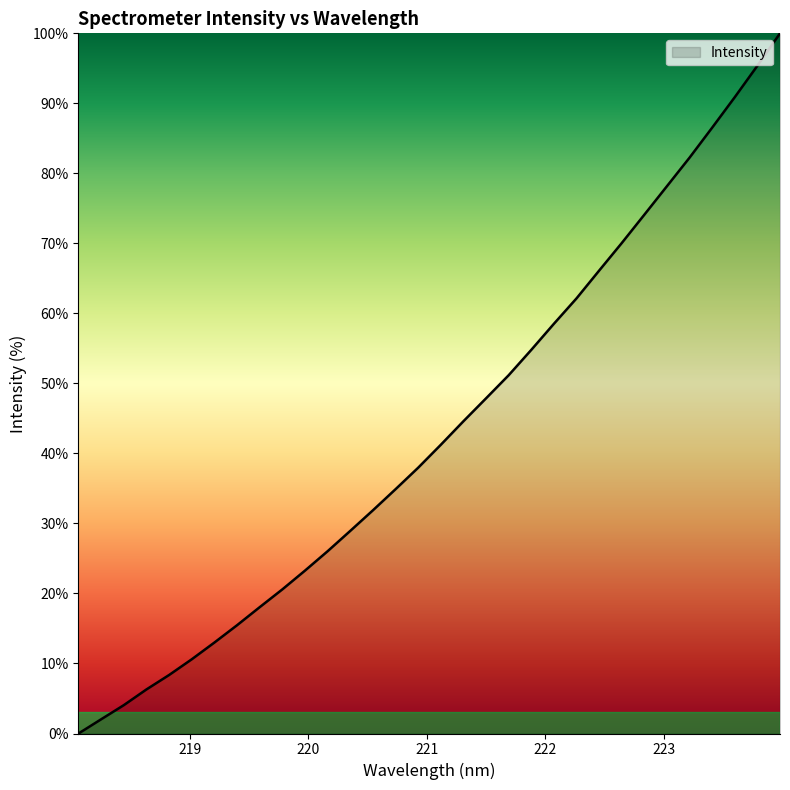

What is the difference between the maximum and minimum values?

100.0